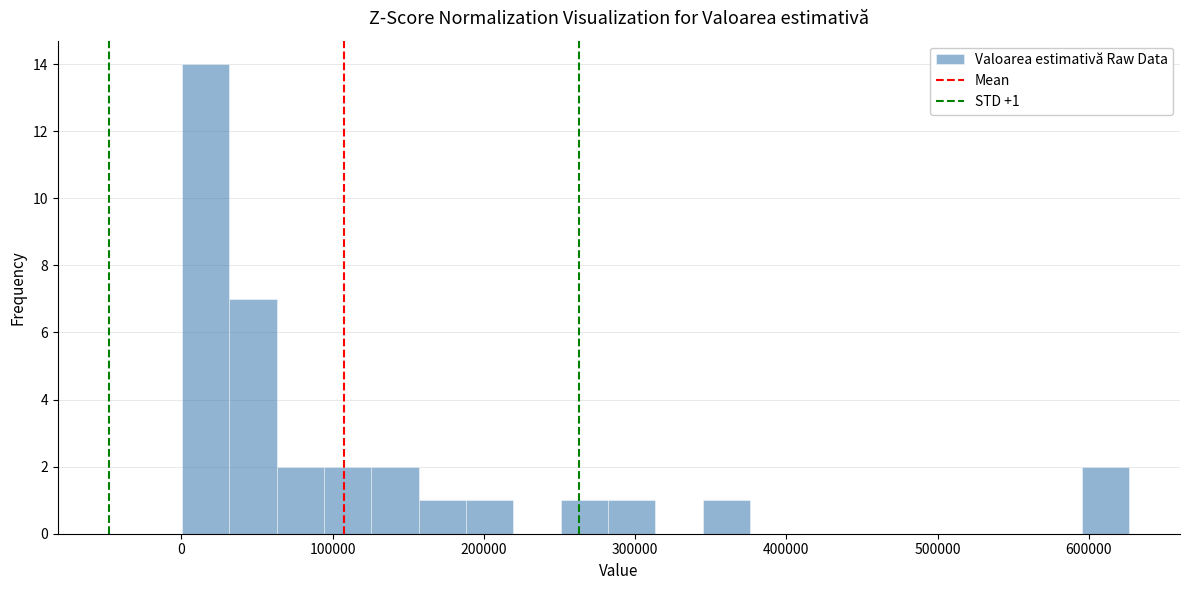

Around what value on the x-axis is the tallest bar? Give the approximate position of its centre, as read against the axis.

20000